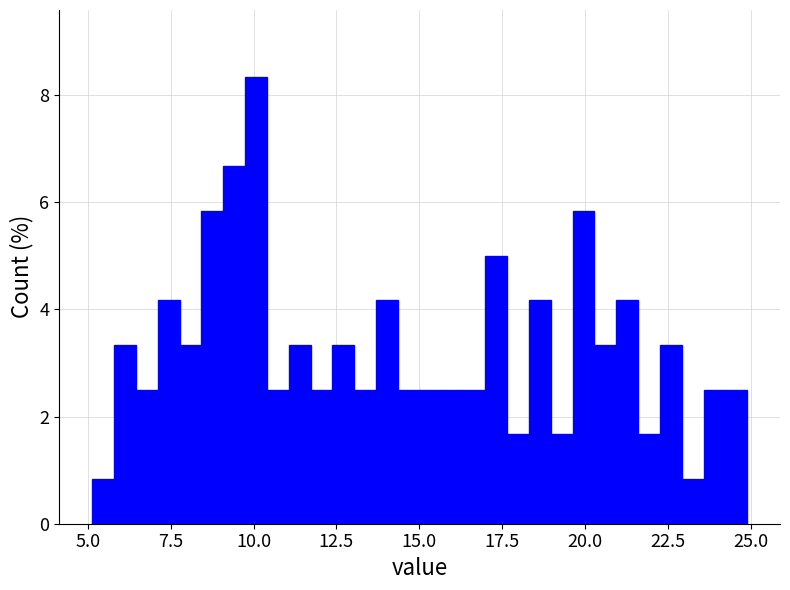

Around what value on the x-axis is the tallest bar? Give the approximate position of its centre, as read against the axis.

10.0